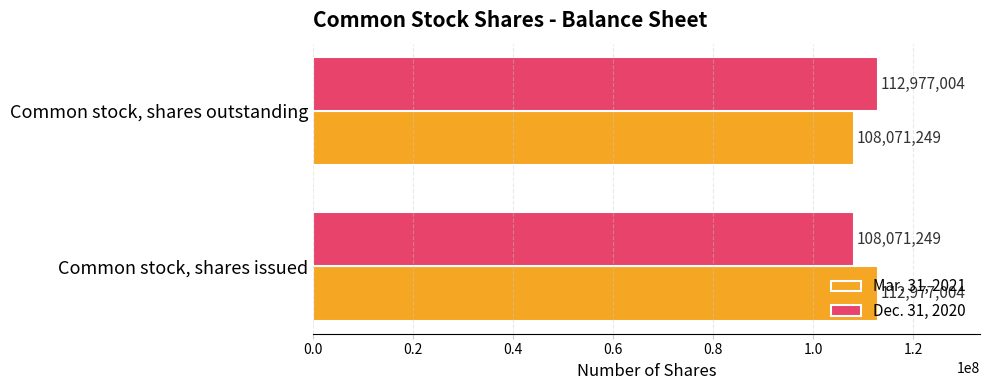

The Mar. 31, 2021 series shows 180755961 at Common stock, shares issued. True or false?

False